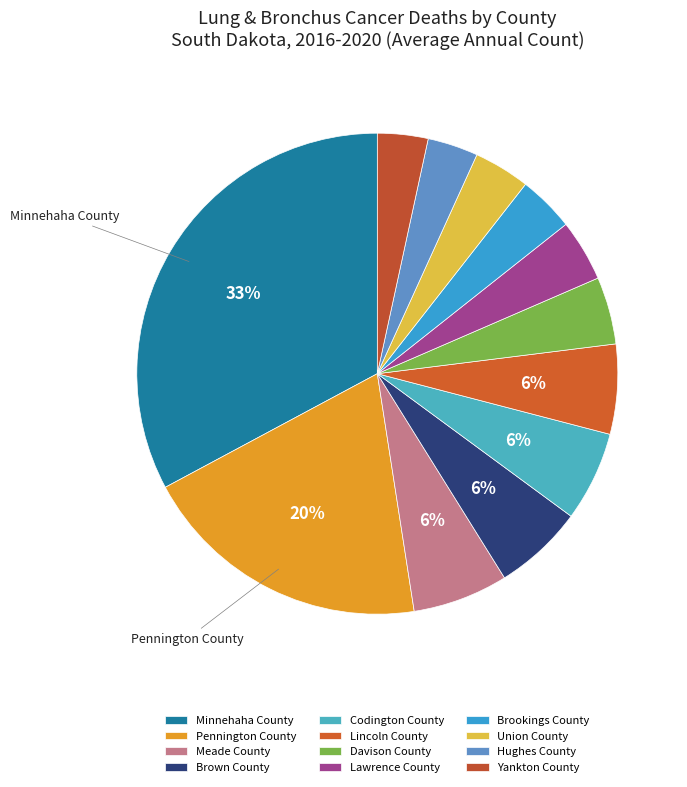

Which category has the biggest portion of the pie?

Minnehaha County